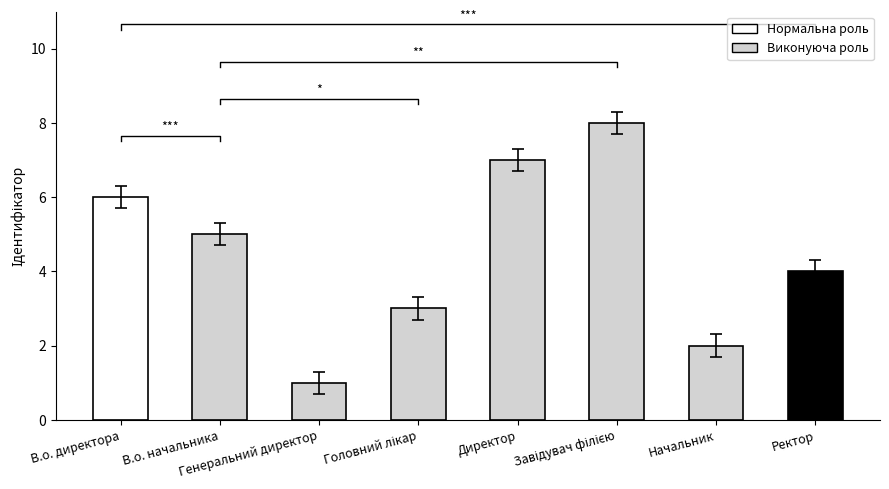

Reading right to left, what are all the values shown in this chart?

4	2	8	7	3	1	5	6